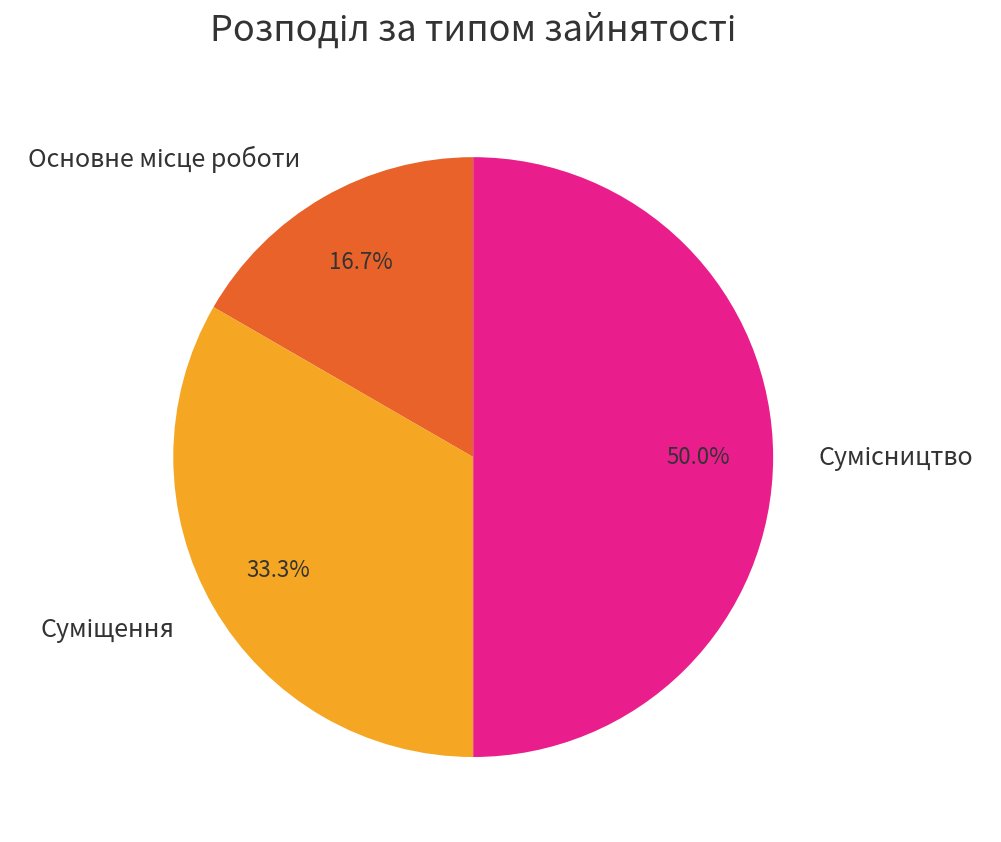

True or false: Суміщення accounts for 21% of the total.

False